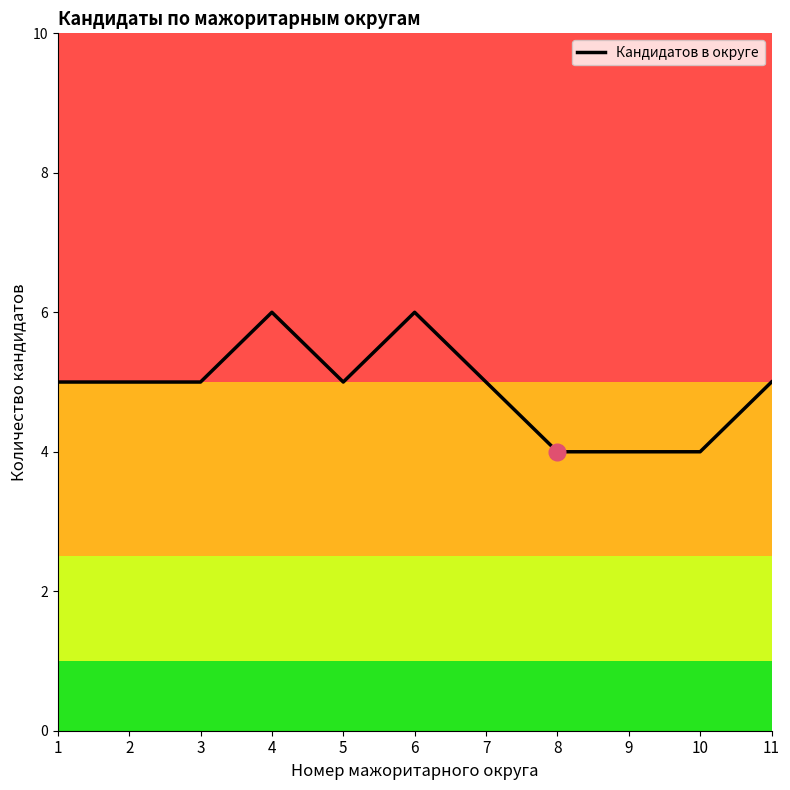

What is the approximate value at 9?

4